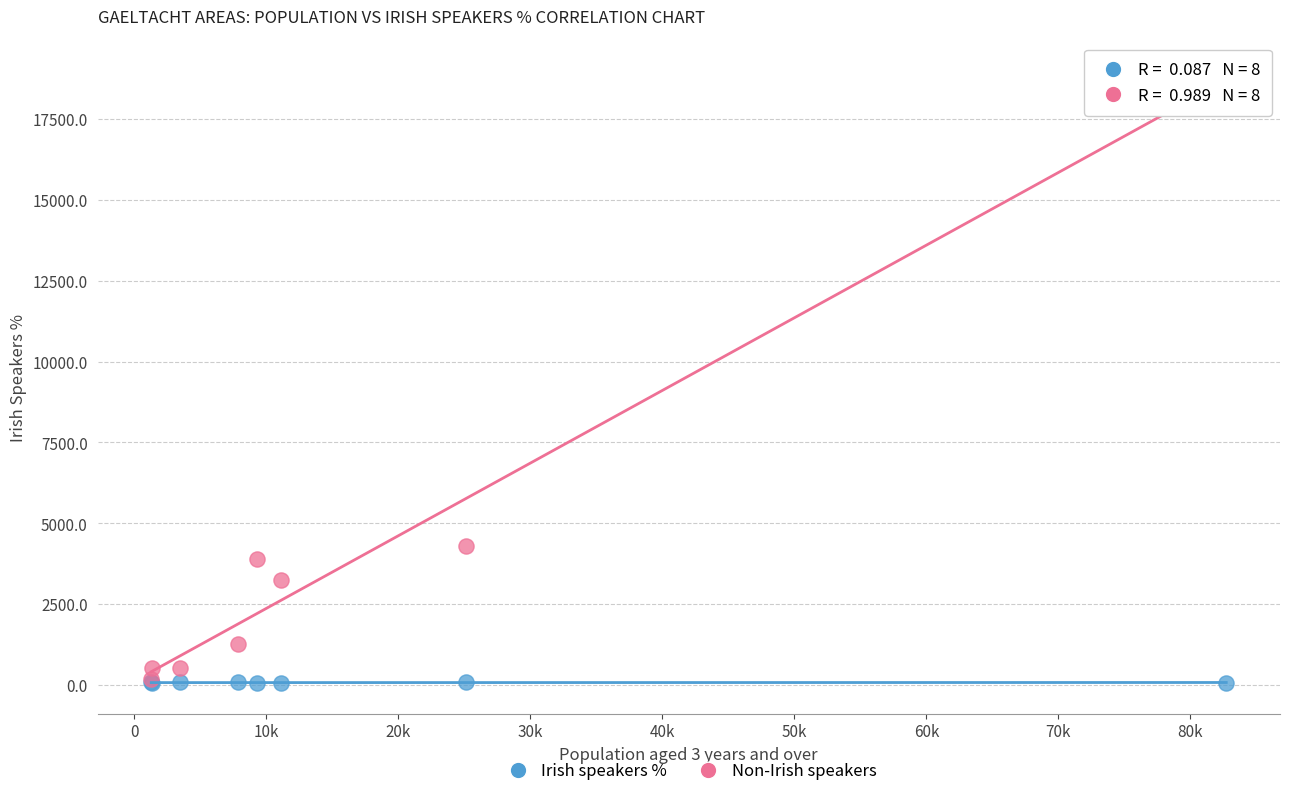

In the Non-Irish speakers series, what Y value is closest to 9559?

4311.0